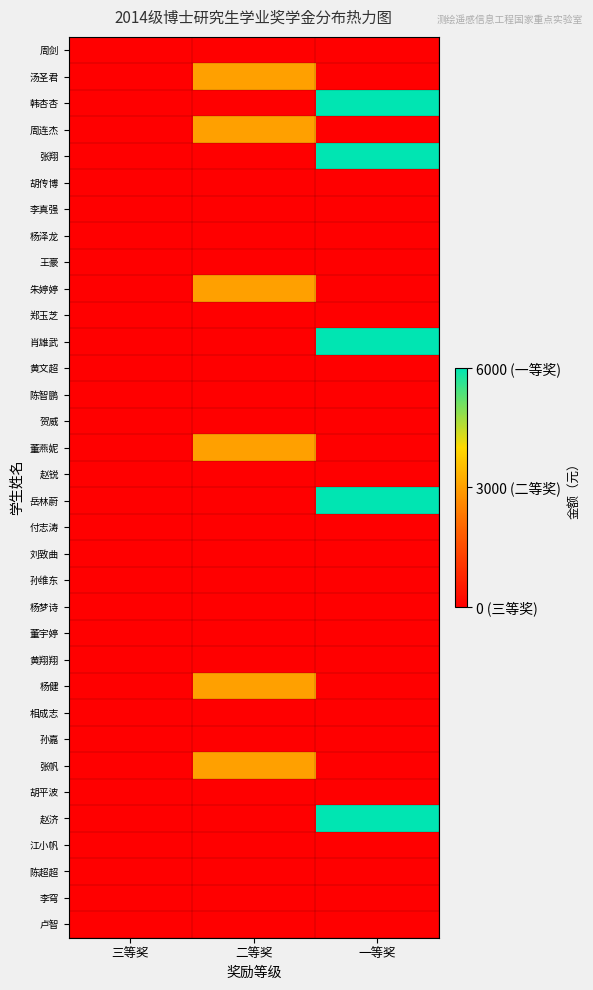

Which has a higher value, 一等奖 or 二等奖?

一等奖